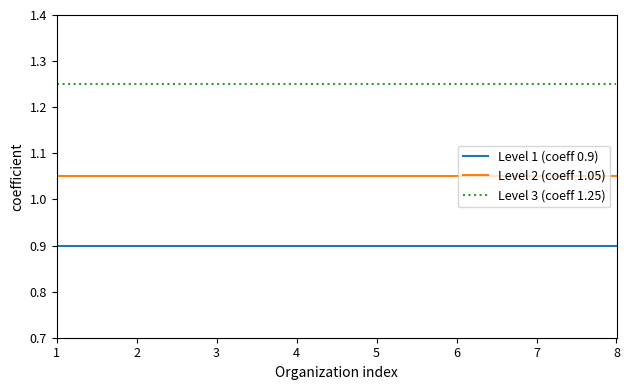

The Level 1 (coeff 0.9) series shows 1.5 at 5. True or false?

False